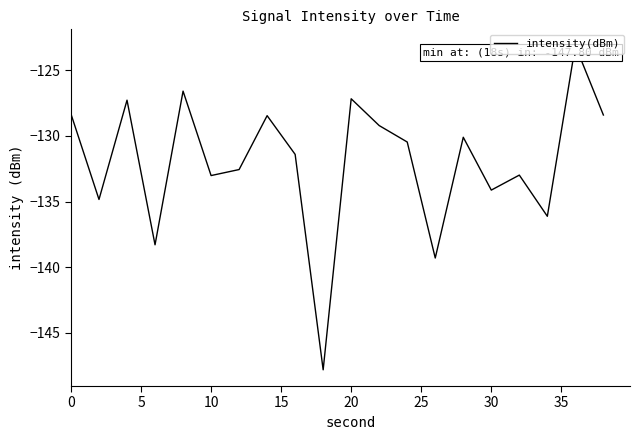

How many interior local valleys (lower than both neighbors) does the data have?

7